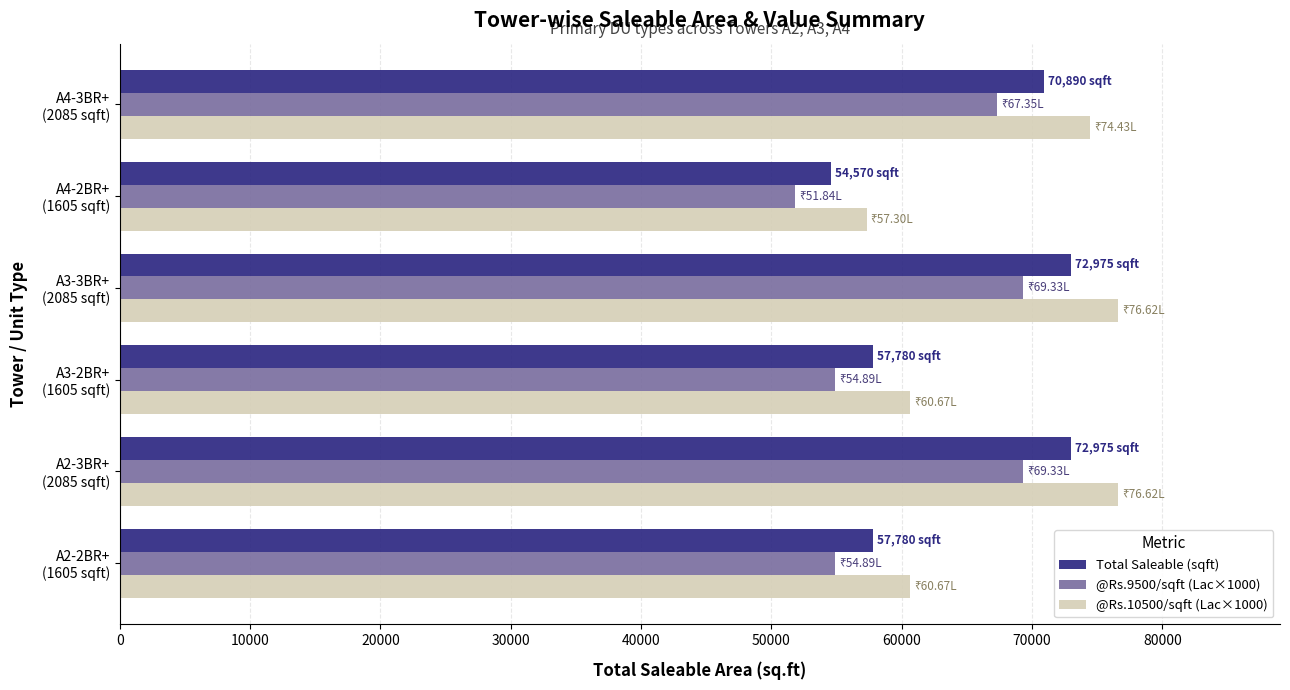

At which category does the chart reach its minimum across all series?

A4-2BR+
(1605 sqft)